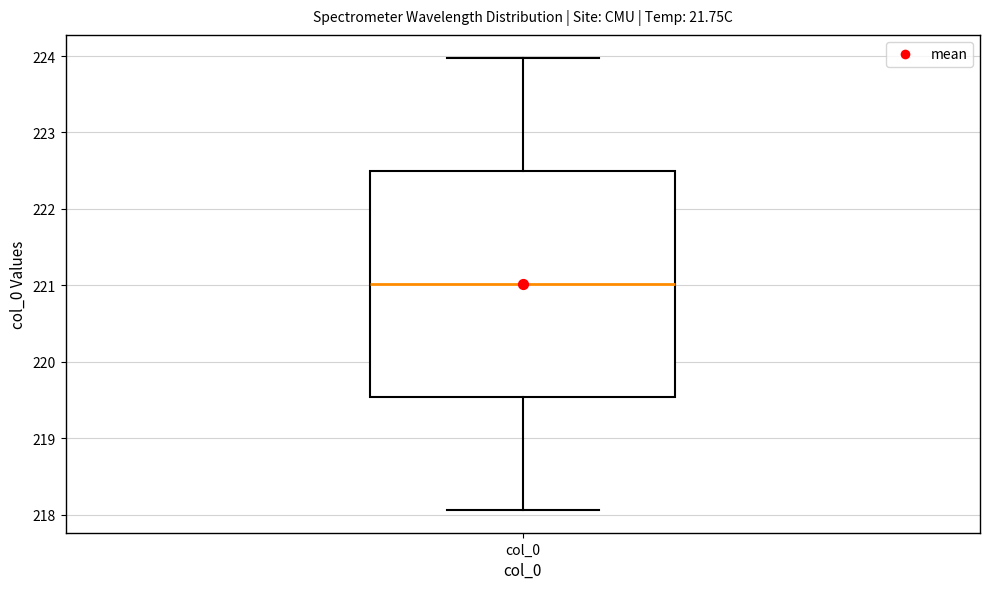

Transcribe this box plot: give where the median line is, the range the box spans, and where the two whiskers end, as read against the y-axis. The values are not printed on the chart, so give them approximately, as read against the axis.

median 221.0, box 219.5 to 222.5, whiskers 218.1 to 224.0